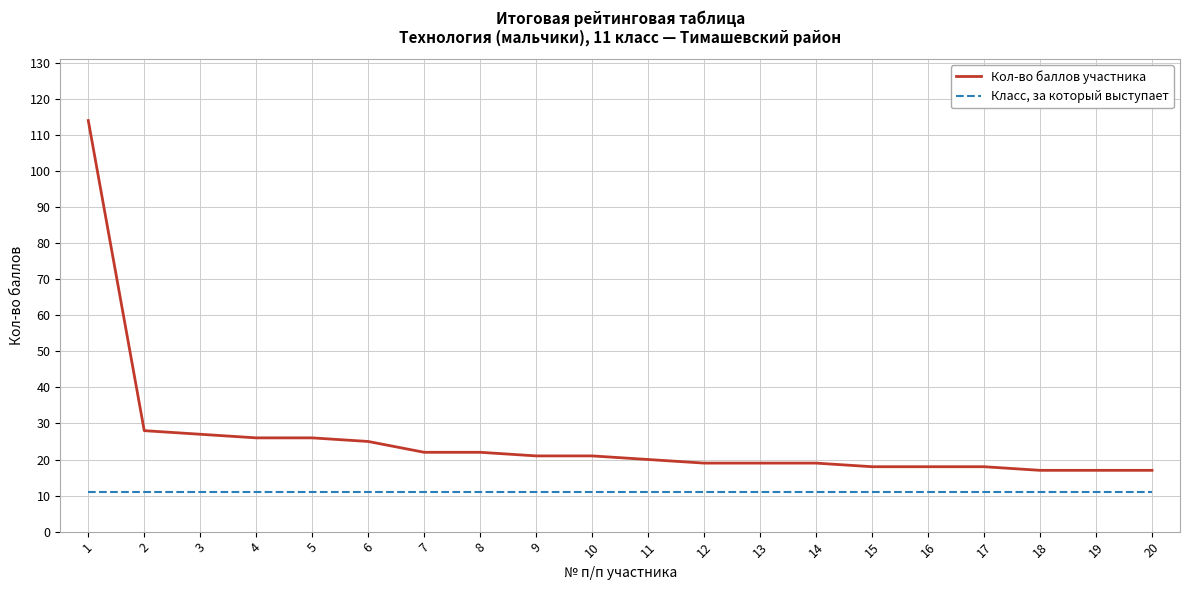

True or false: Кол-во баллов участника has a value of 25 at 6.

True